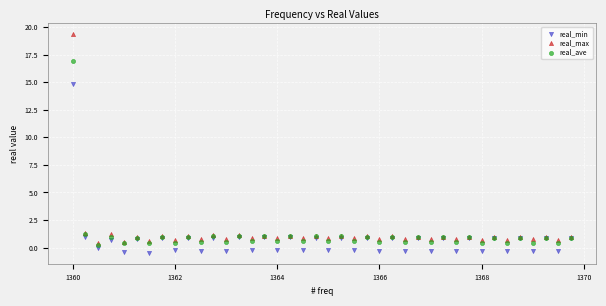

What are all the series names shown in the legend?

real_min, real_max, real_ave